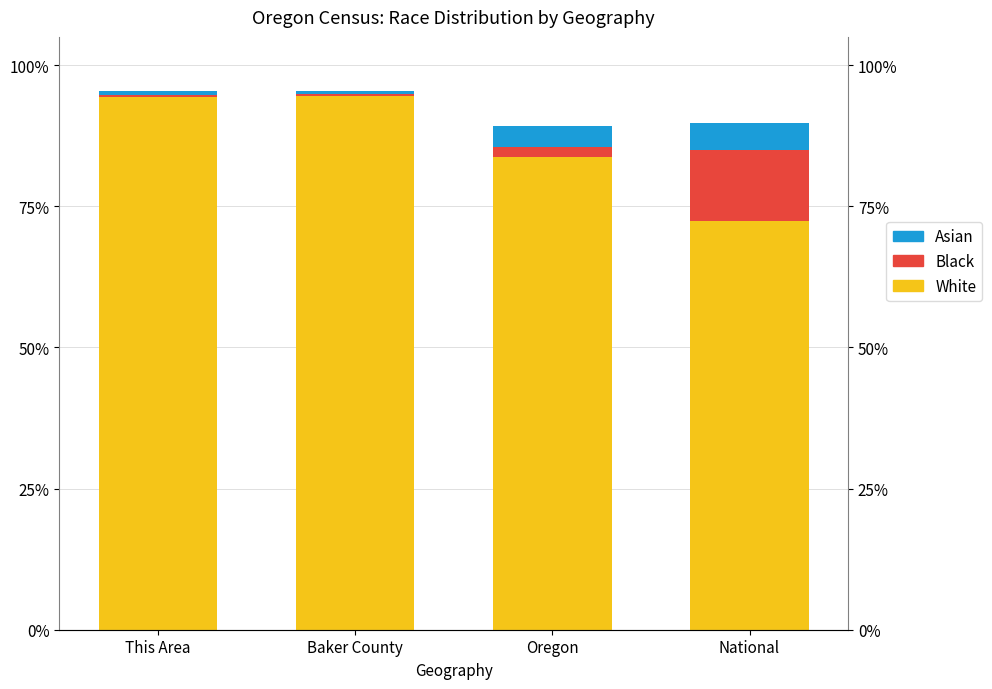

The value of Asian at Baker County is 0.3. True or false?

False